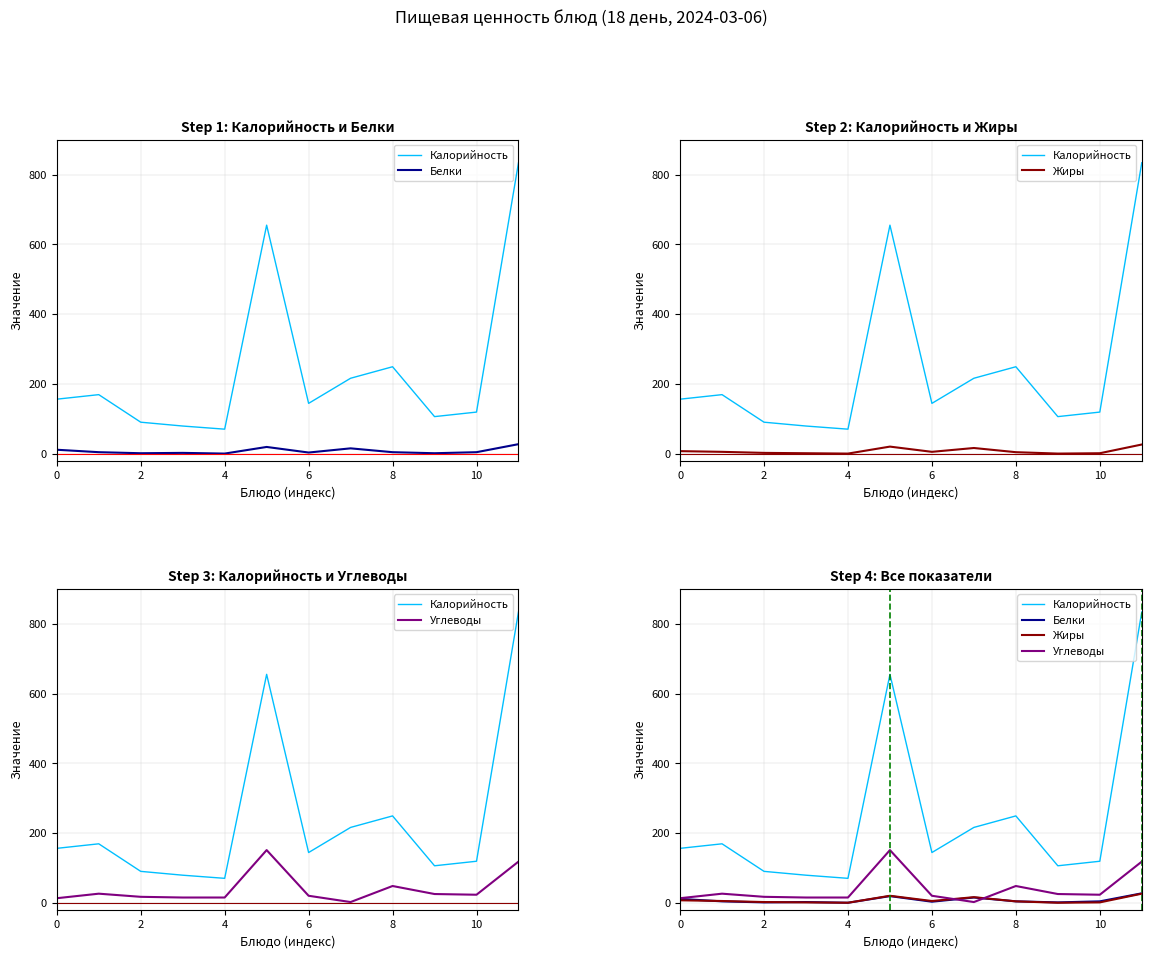

Which series has the largest total across all categories?

Калорийность